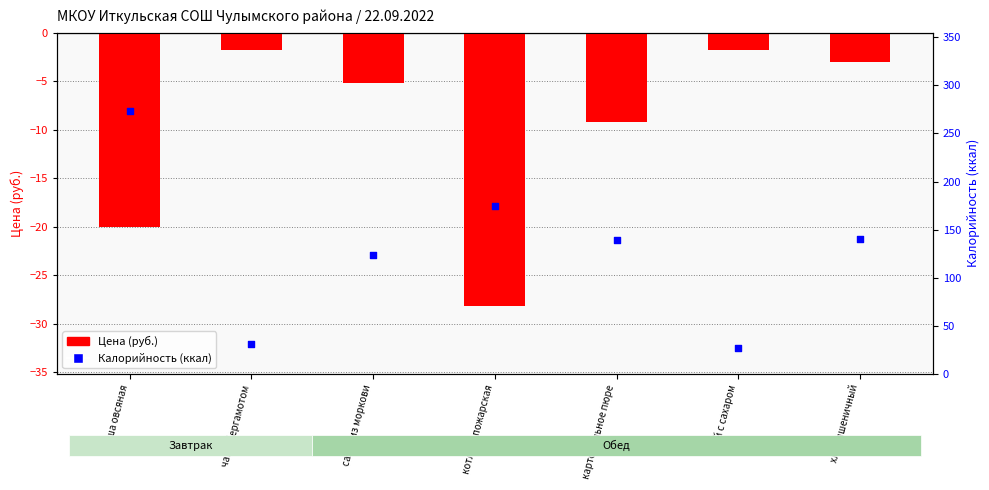

Which series contains the highest Y value?

Калорийность (ккал)